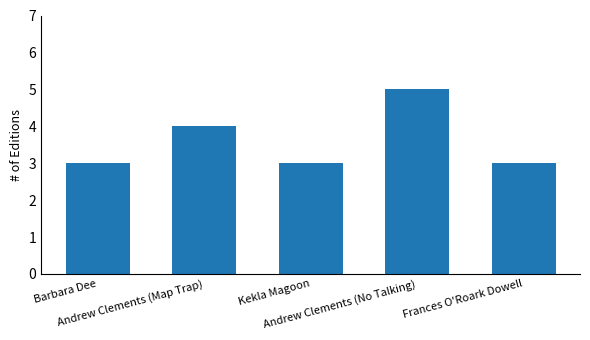

What is the average value?

4